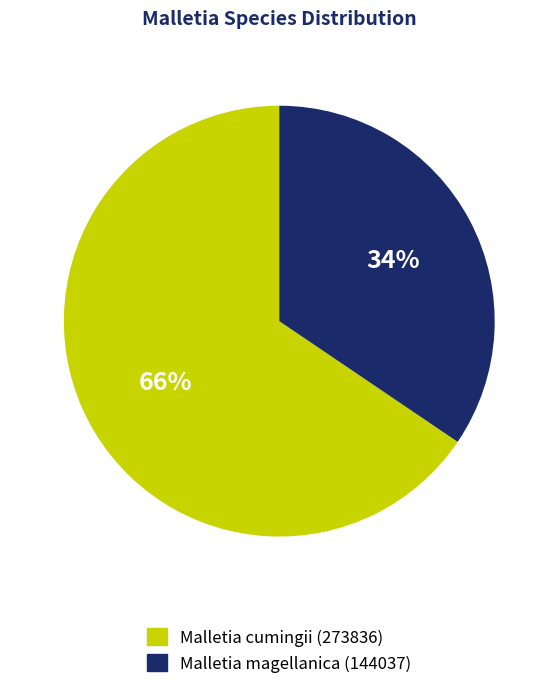

To the nearest percent, what percentage of the pie is Malletia cumingii (273836)?

66%